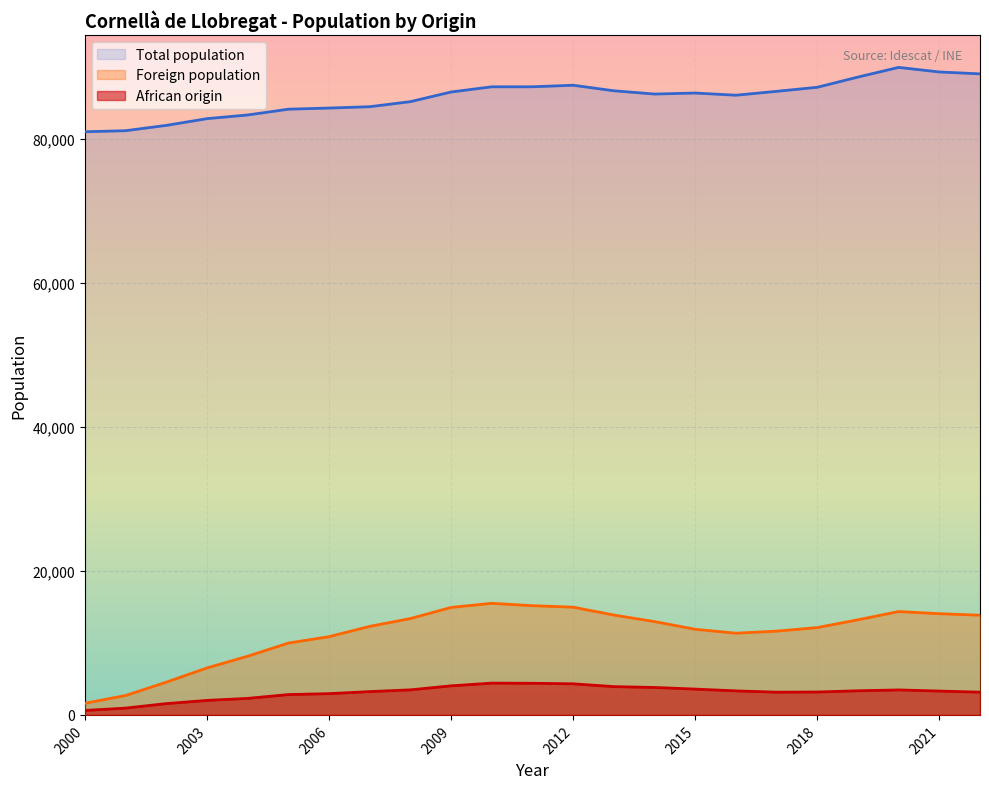

What is the difference between the Foreign population values at 2003 and 2010?

8973